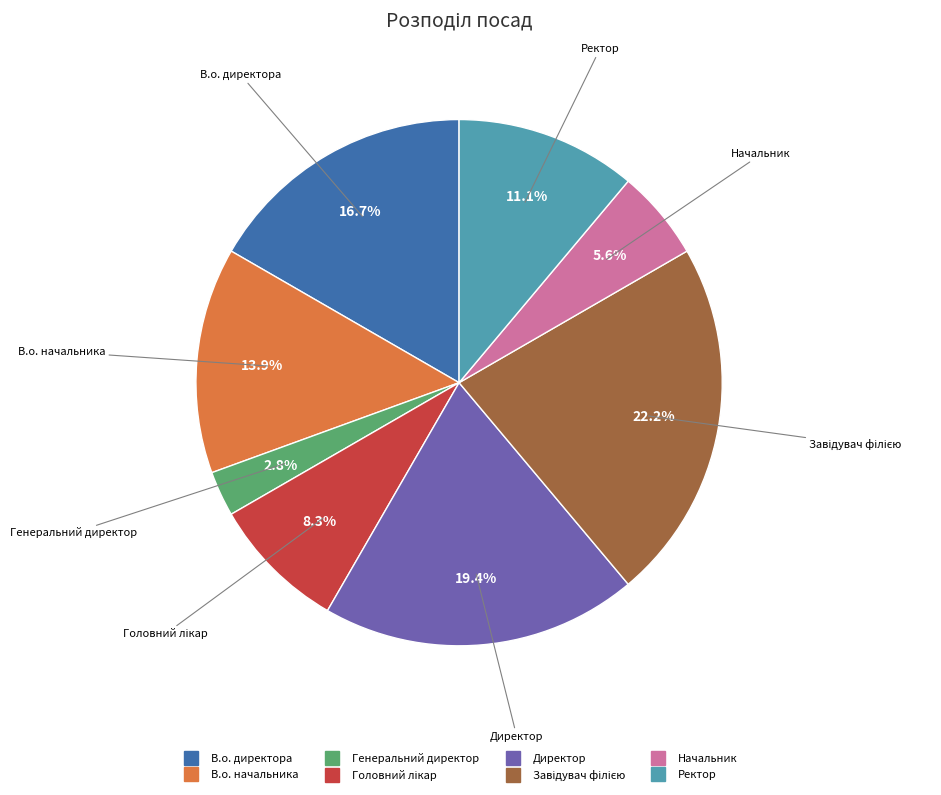

The Генеральний директор slice represents 3% of the pie. True or false?

True